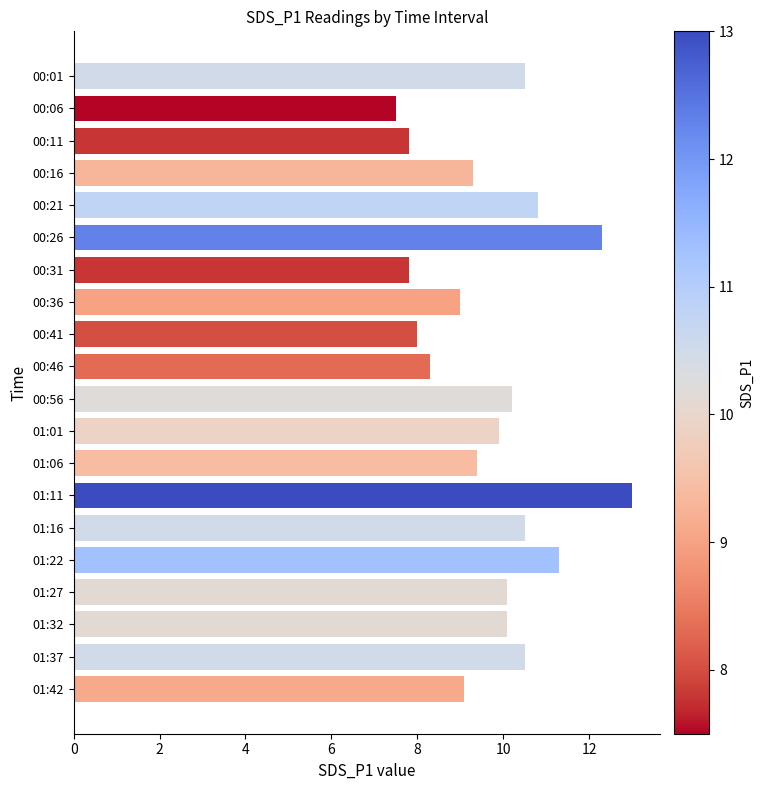

What is the value of the 17th bar from the top?

10.1